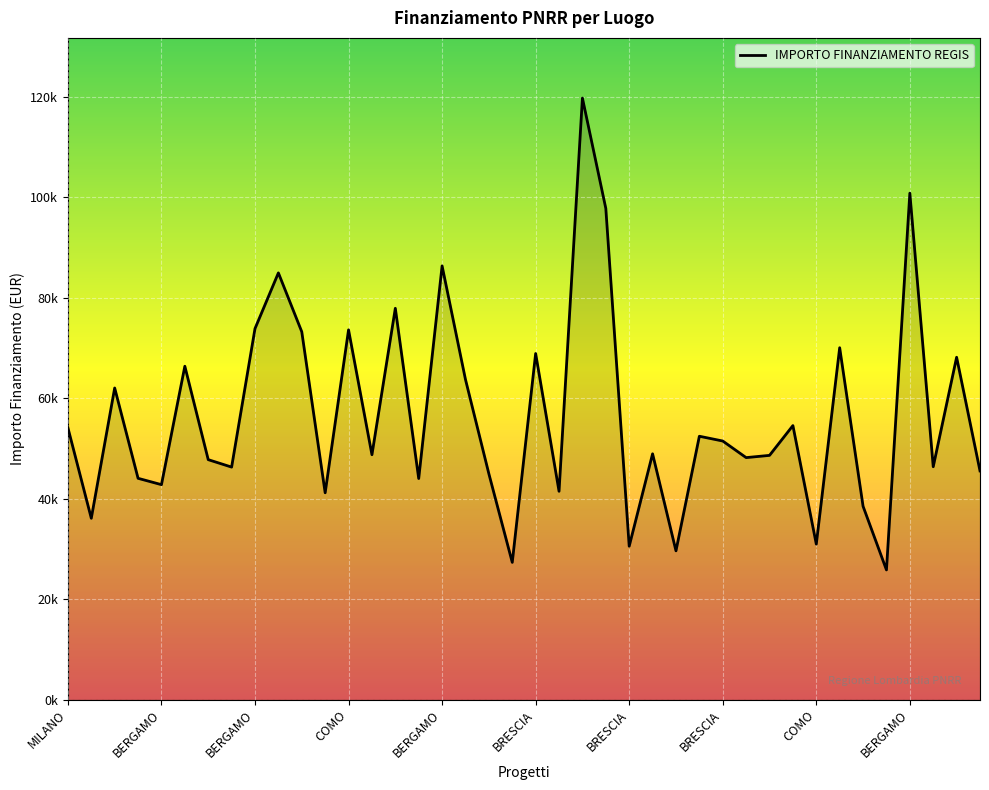

Where is the data nearest to the value 72812?

BRESCIA